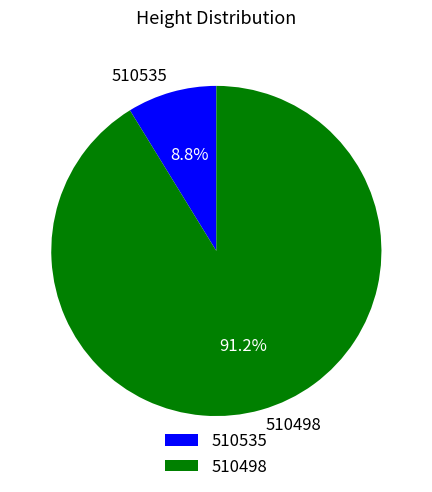

What portion of the pie excludes 510535?

91.2%